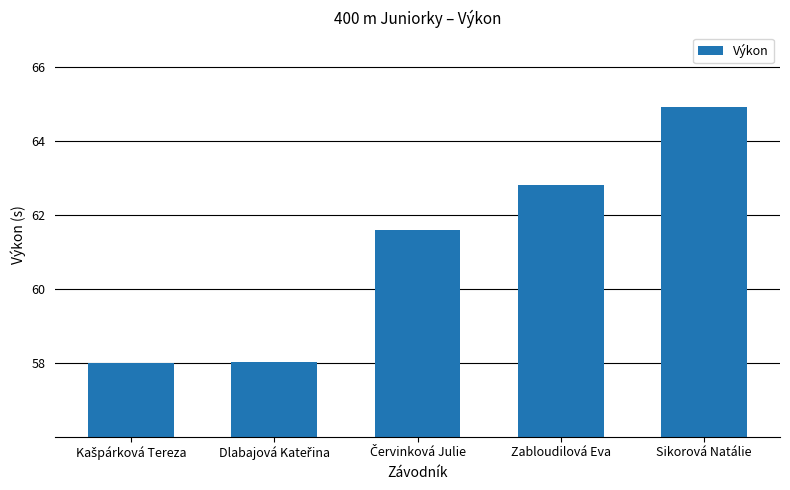

What is the difference between the maximum and minimum values?

6.9